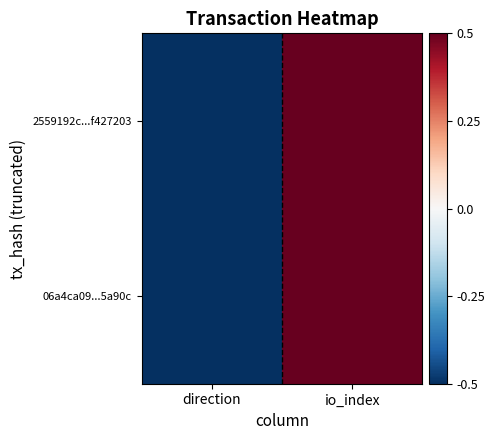

Which has a higher value, direction or io_index?

io_index